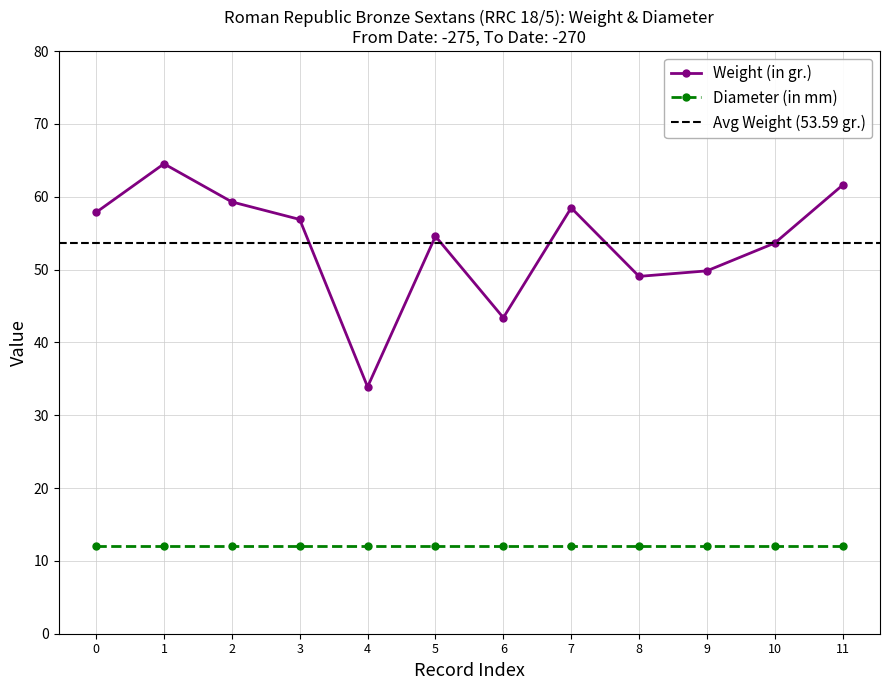

Is the value of Weight (in gr.) at 8 greater than the value of Diameter (in mm) at 4?

Yes